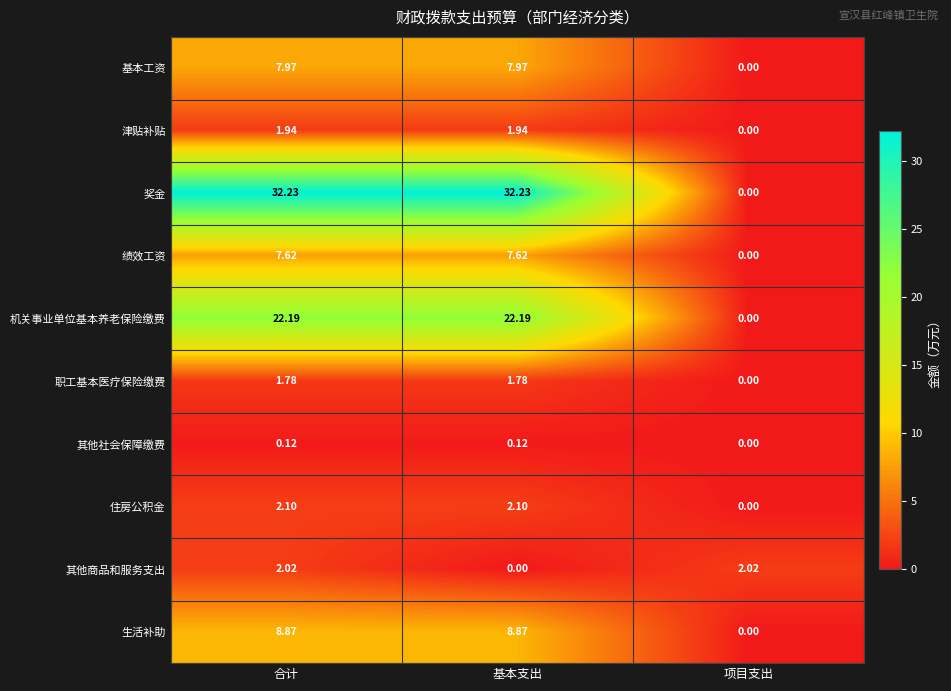

What is the difference between the highest and lowest values at 基本支出?

32.2